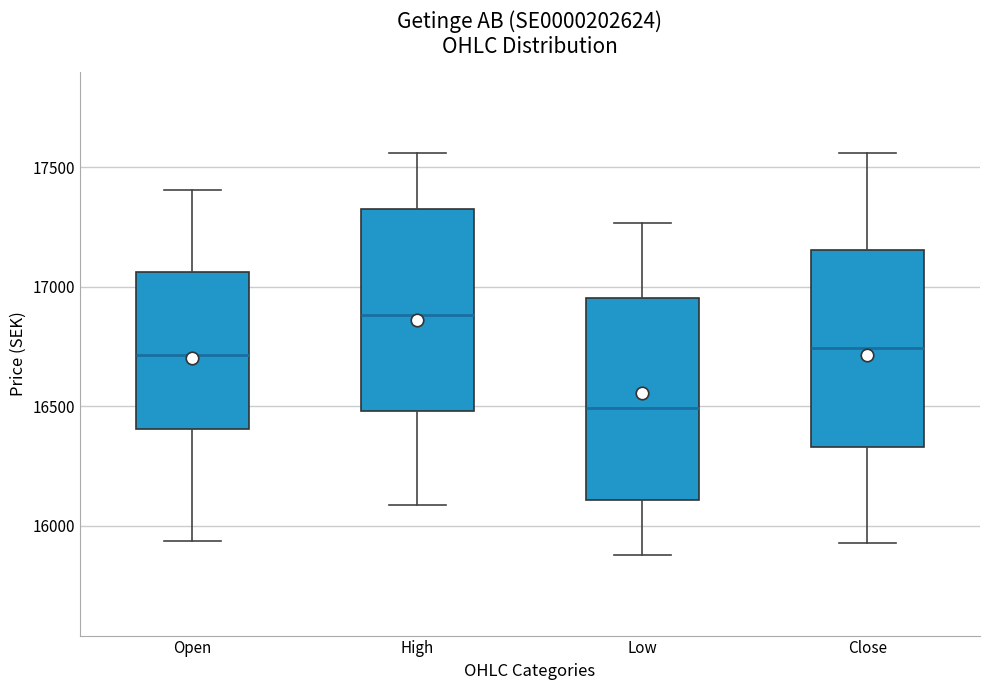

Reading left to right, read every box against the y-axis: the position of its median line, the range the box covers, and the ends of its whiskers. The values are not printed on the chart, so give them approximately, as read against the axis.

Open: median 16700, box 16400 to 17050, whiskers 15950 to 17400
High: median 16900, box 16500 to 17350, whiskers 16100 to 17550
Low: median 16500, box 16100 to 16950, whiskers 15900 to 17250
Close: median 16750, box 16350 to 17150, whiskers 15950 to 17550